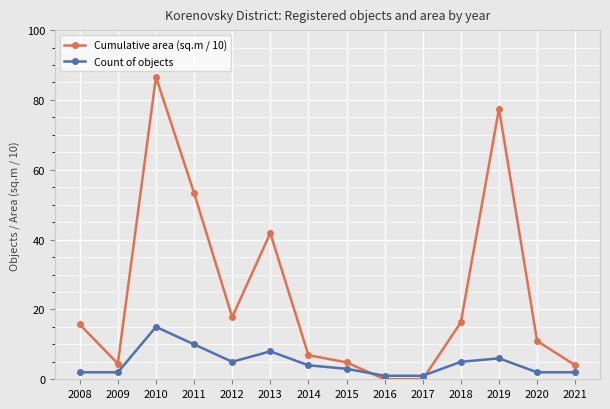

Which series has the largest total across all categories?

Cumulative area (sq.m / 10)